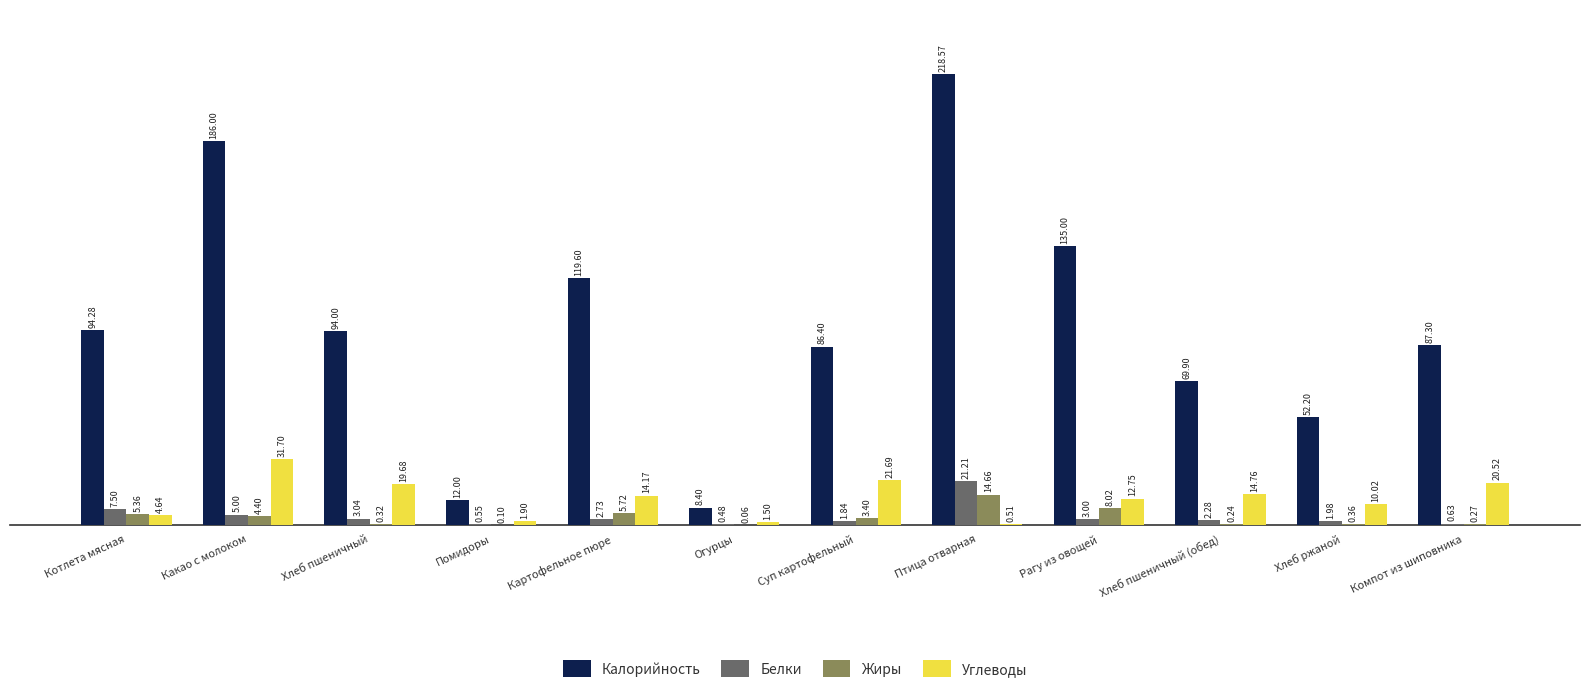

How many categories are shown in the chart?

12